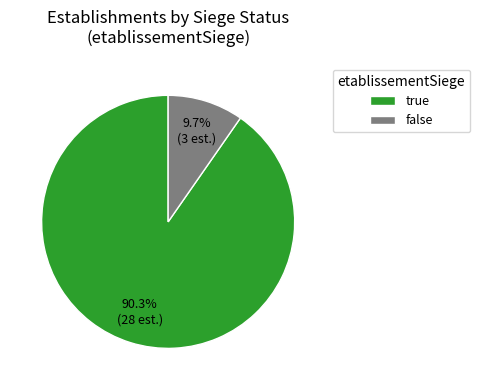

The false slice represents 37% of the pie. True or false?

False